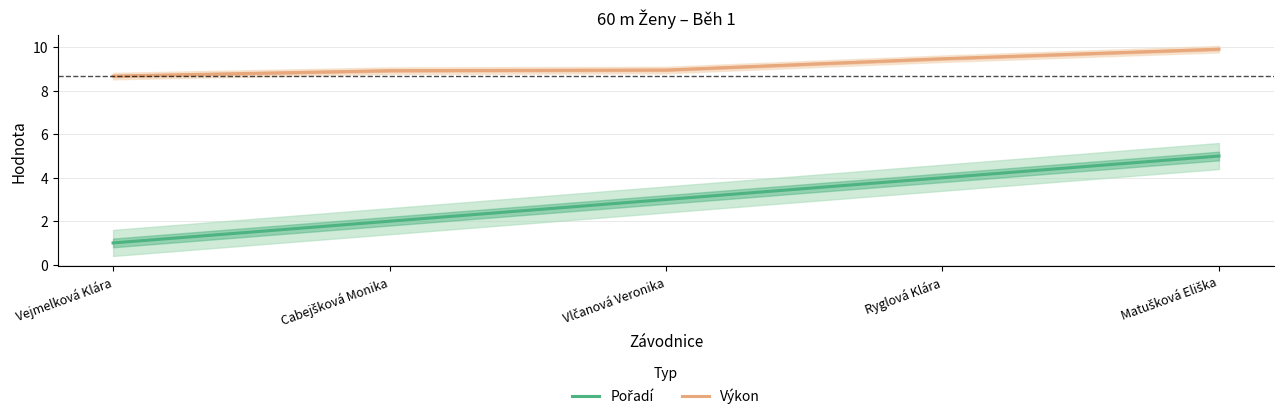

What position from the left is Matušková Eliška?

5